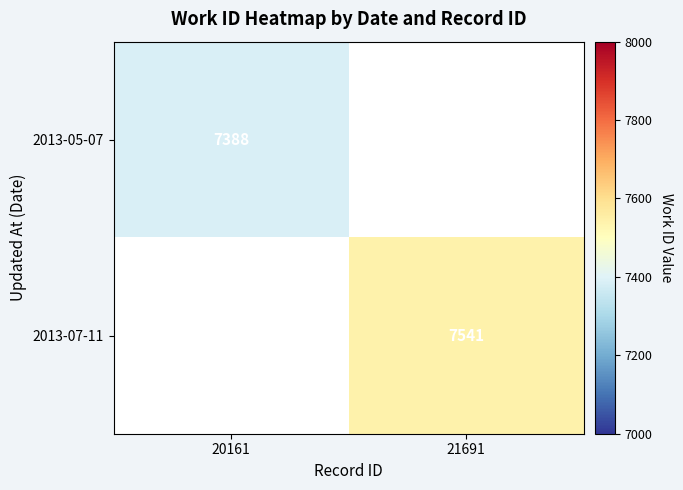

True or false: 2013-07-11 has a value of 7541 at 21691.

True